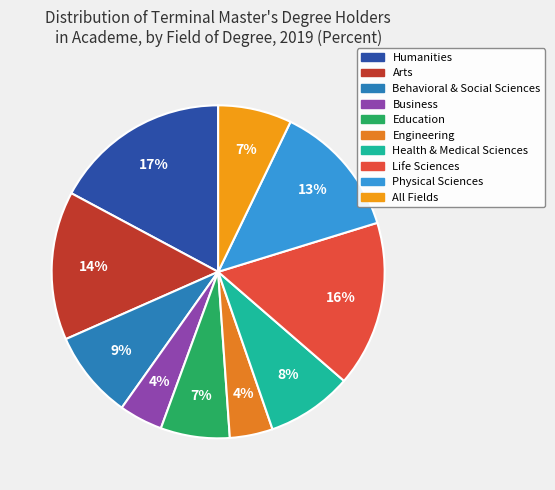

How many slices are in this pie chart?

10